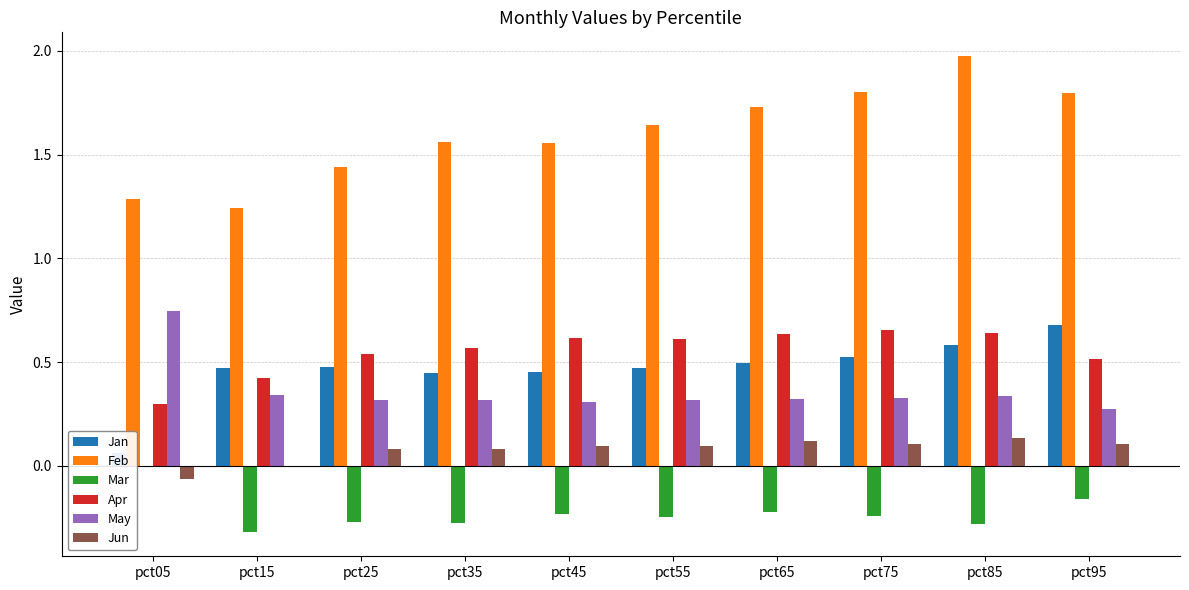

Which category has the lowest value in the Jan series?

pct05